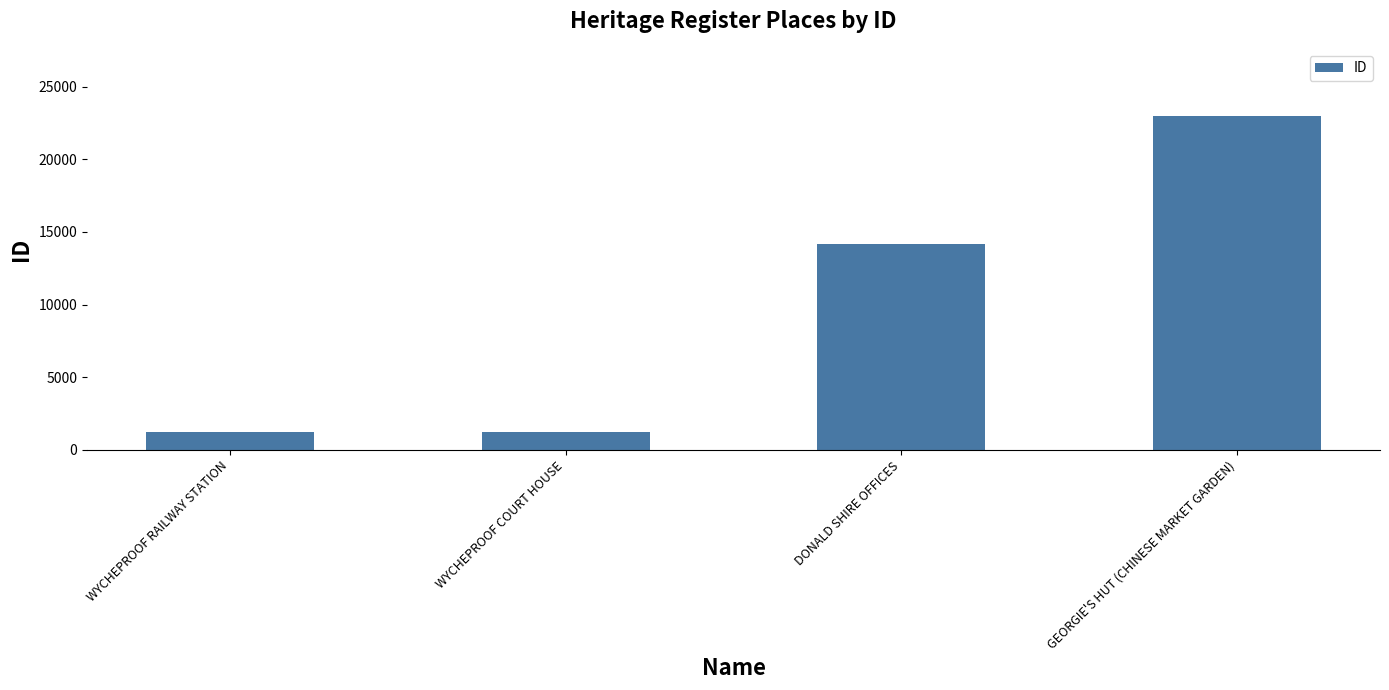

What is the sum of all values?

39656